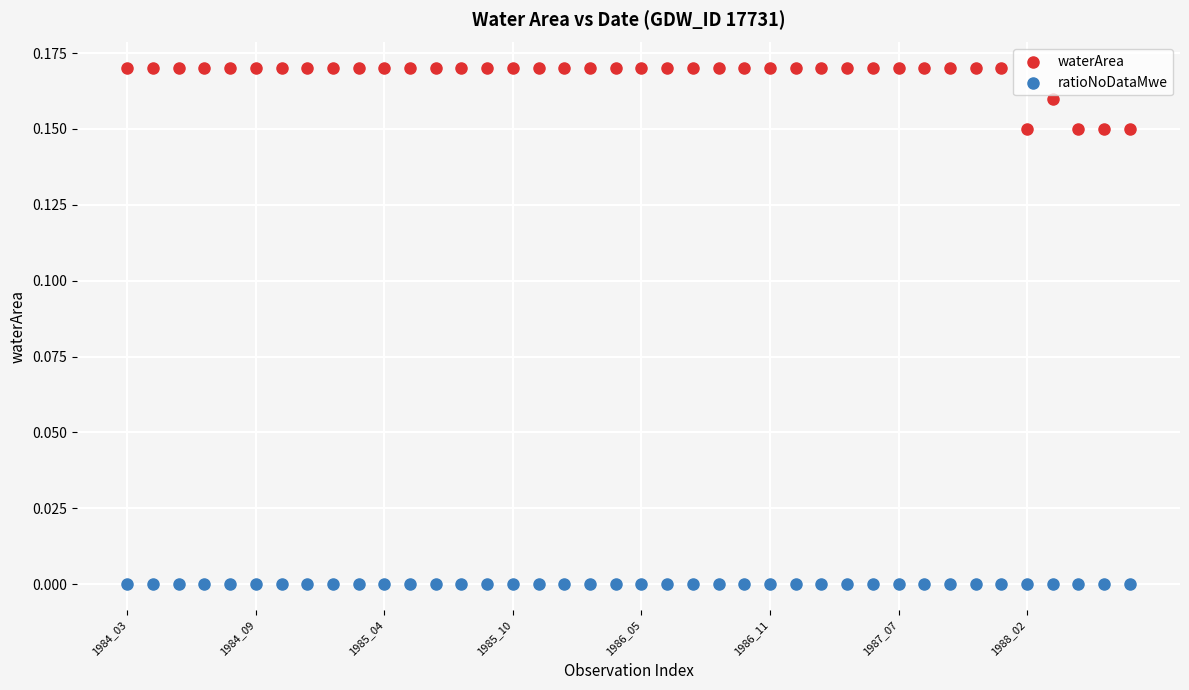

What are all the series names shown in the legend?

waterArea, ratioNoDataMwe